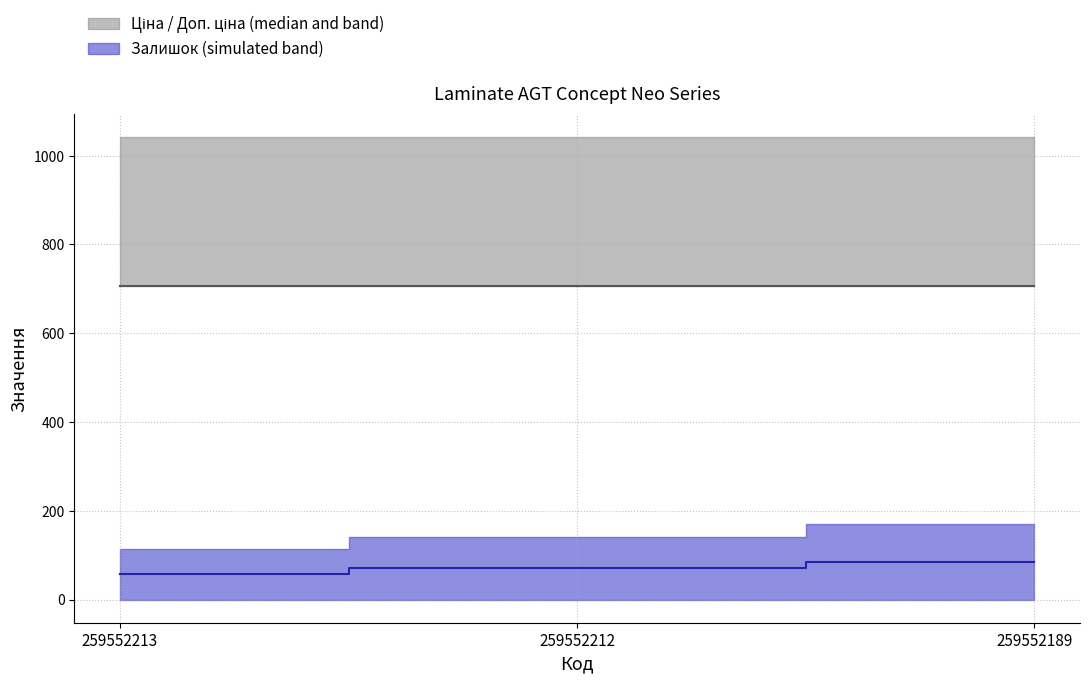

Which category has the lowest value in the Залишок series?

259552213